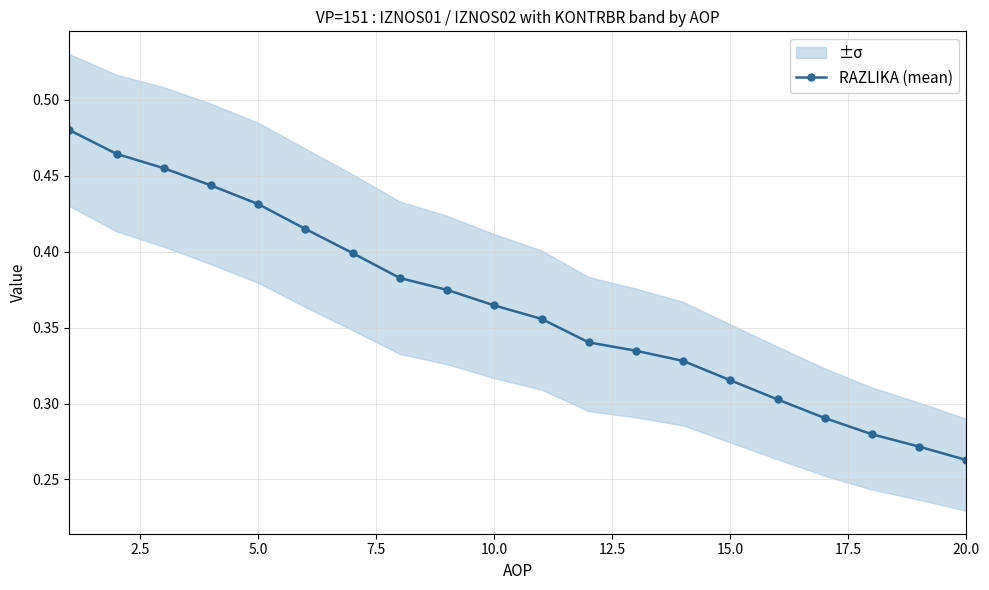

At which label does RAZLIKA (mean) reach its minimum?

20.0